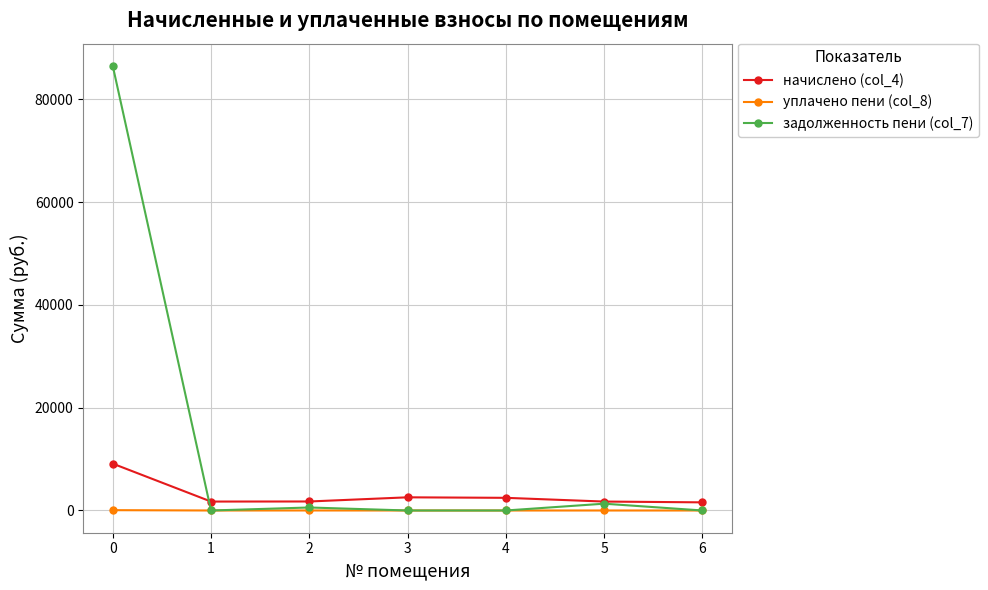

Which series has the widest spread of values?

задолженность пени (col_7)